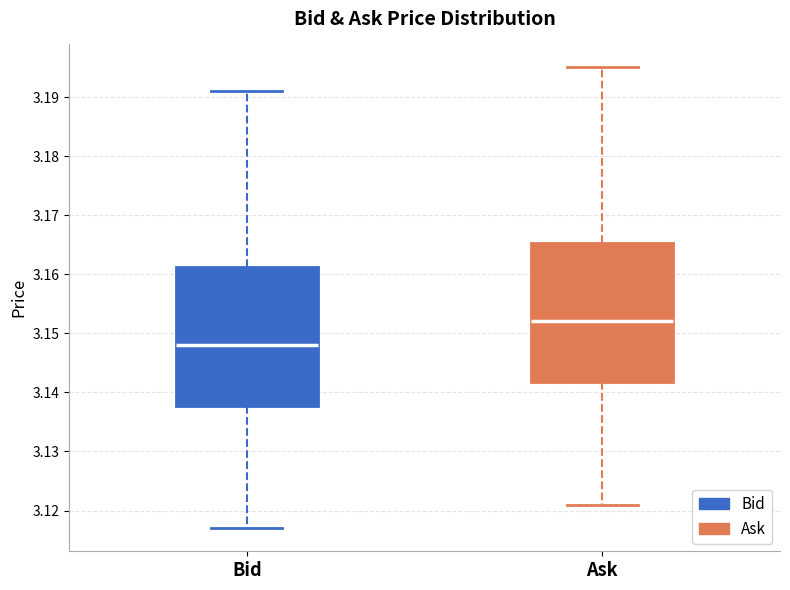

Where is the lower edge of the box for Ask on the y-axis? The values are not printed on the chart, so give them approximately, as read against the axis.

3.142